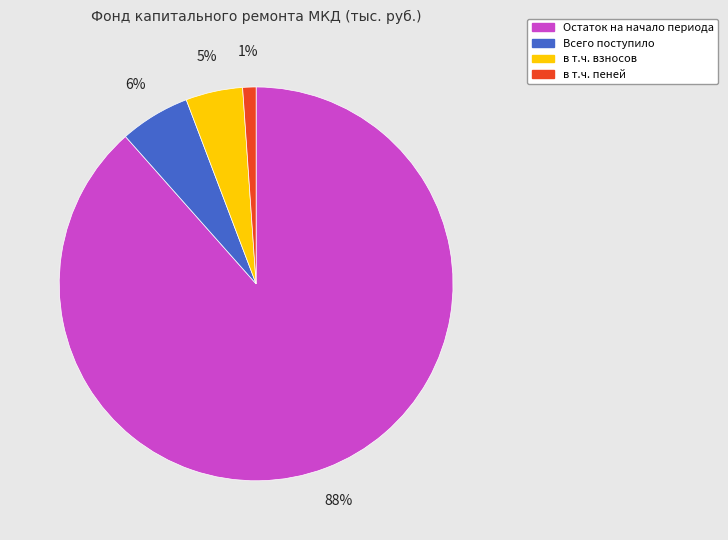

Which category has the biggest portion of the pie?

Остаток на начало периода